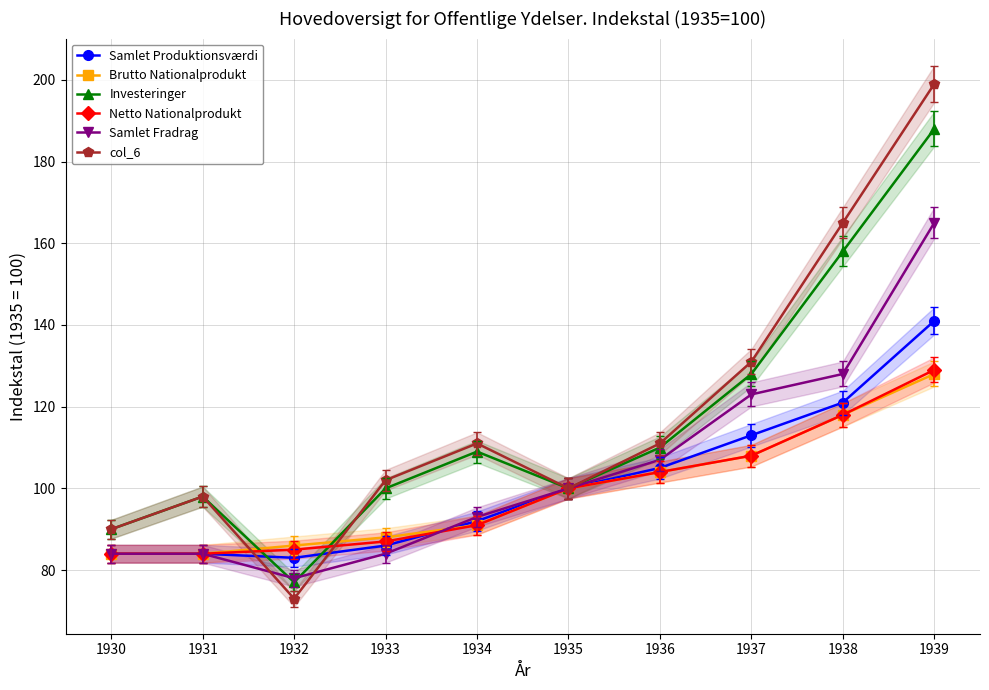

The col_6 series shows 145 at 1930. True or false?

False